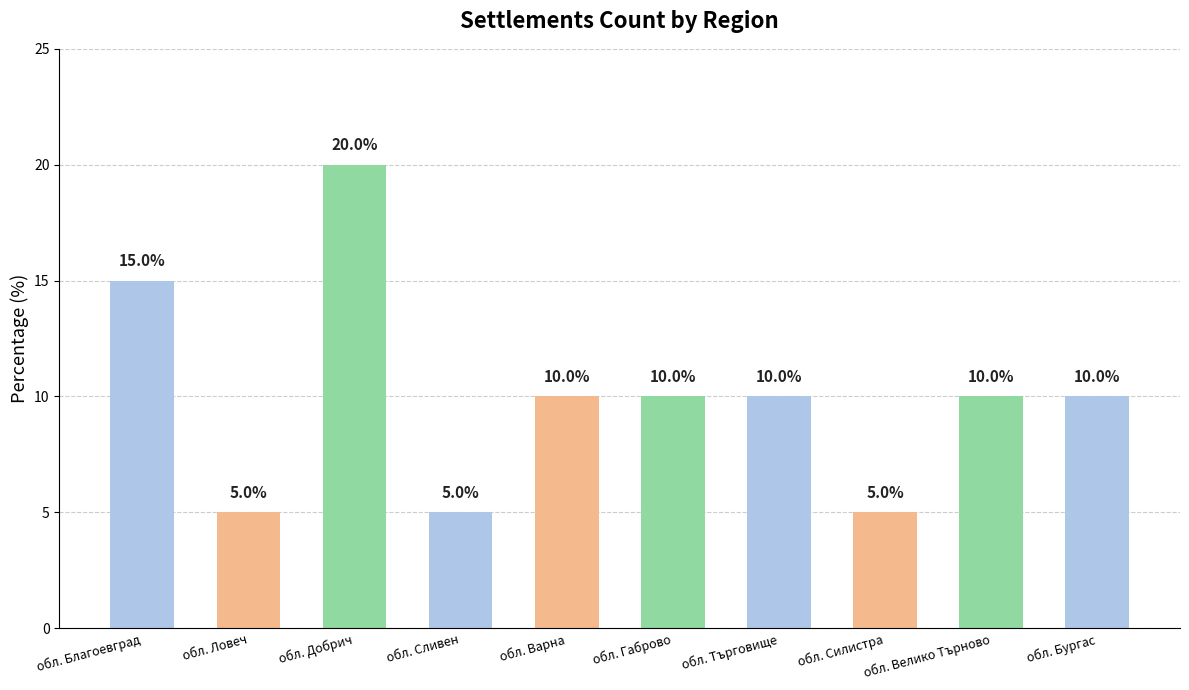

Are the bars horizontal?

No